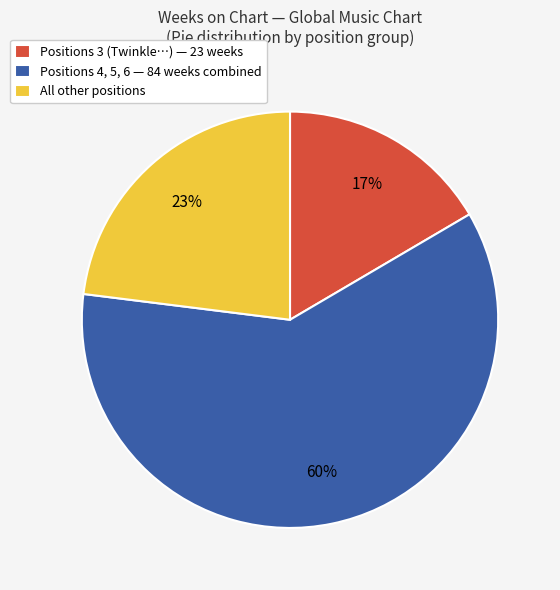

Is it true that All other positions is 23% of the pie?

True